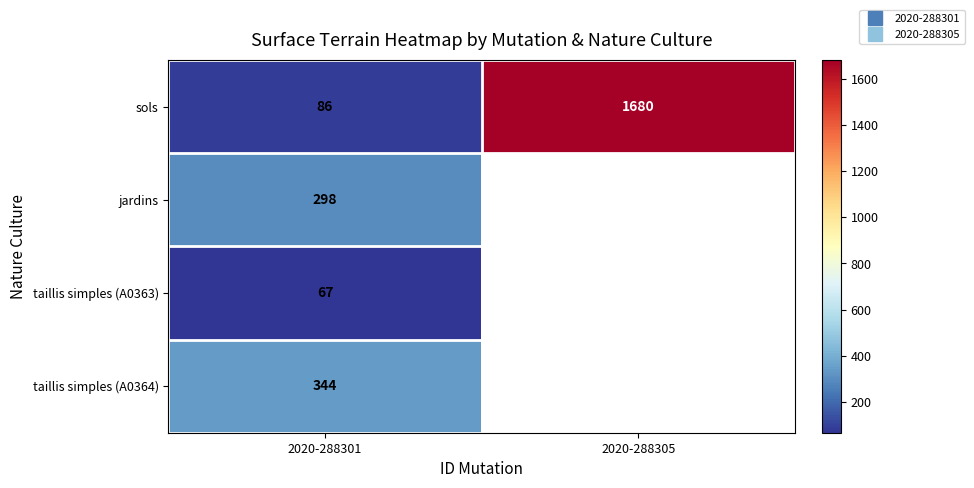

What is the difference between the sols values at 2020-288305 and 2020-288301?

1594.0